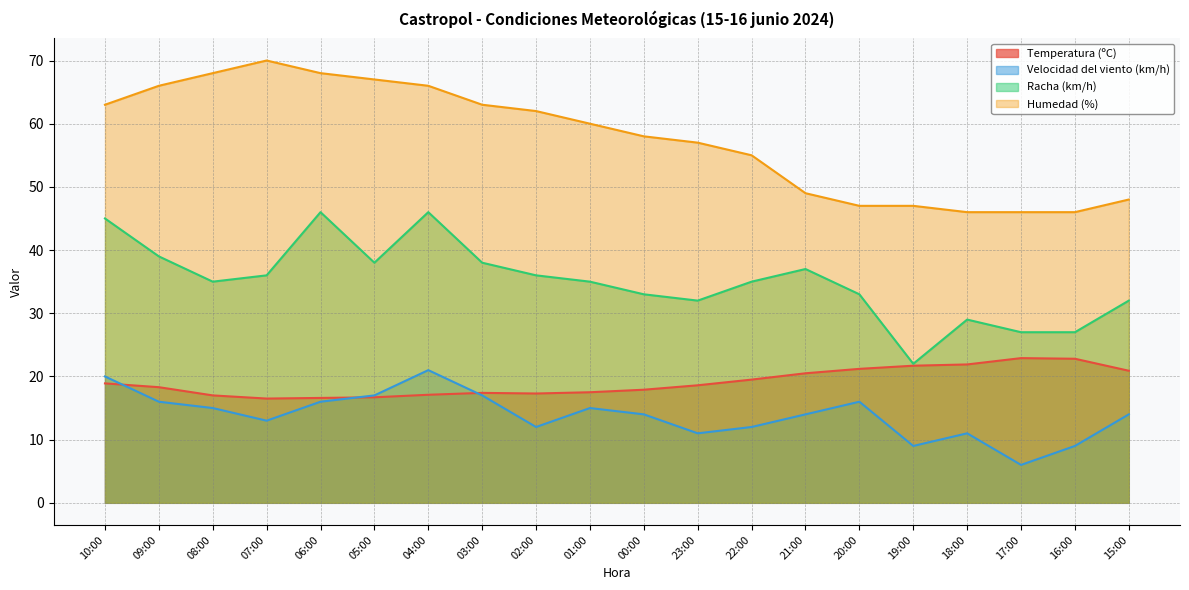

Rank the series at 04:00 from highest to lowest value.

Humedad (%), Racha (km/h), Velocidad del viento (km/h), Temperatura (ºC)